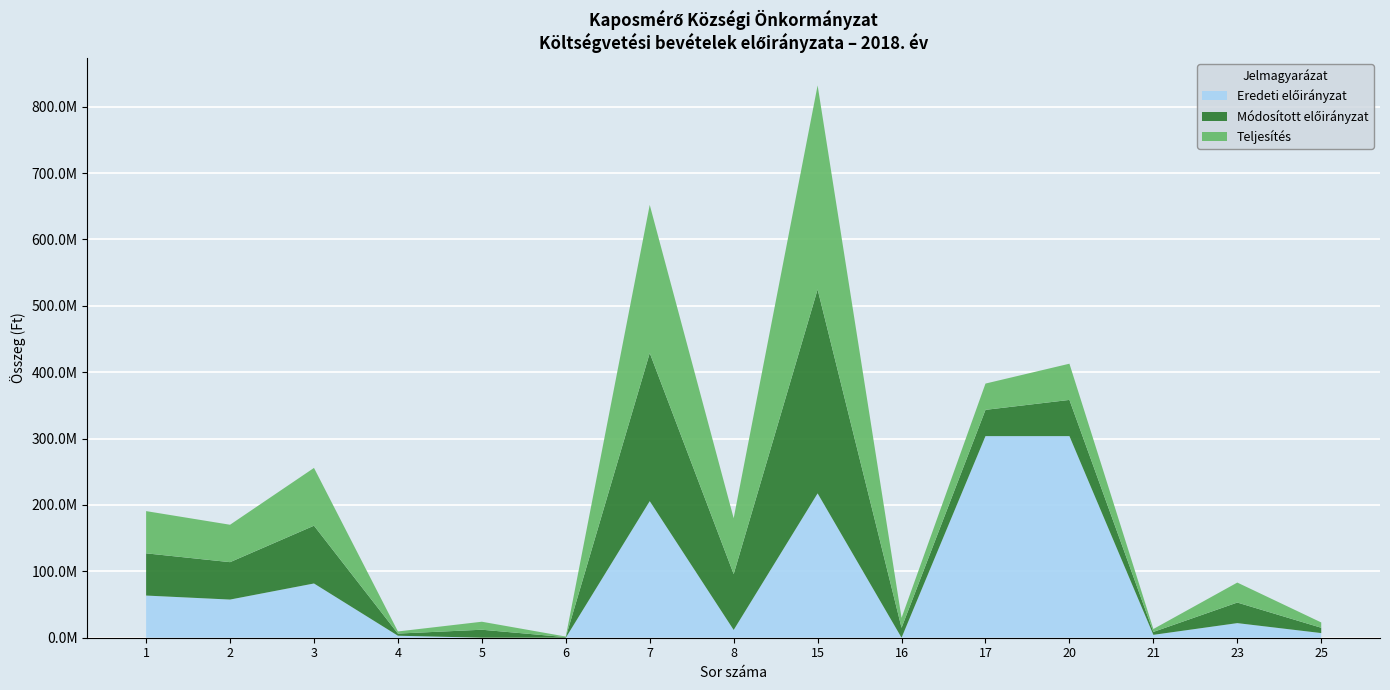

Reading left to right, list all the values displayed in this chart.

Eredeti előirányzat: 1=63522423	2=57482967	3=81715604	4=3016530	5=0	6=0	7=205737524	8=11706021	15=217443545	16=0	17=303702283	20=303702283	21=4350000	23=22000000	25=7000000
Módosított előirányzat: 1=63607335	2=56354067	3=87047677	4=3212647	5=12047496	6=879896	7=223149118	8=84155383	15=307304501	16=14964041	17=39583387	20=54547428	21=4400000	23=31000000	25=8010000
Teljesítés: 1=63607335	2=56354067	3=87047677	4=3212647	5=12047496	6=879896	7=223149118	8=84155383	15=307304501	16=14964041	17=39583387	20=54547428	21=4376633	23=30099874	25=8002973